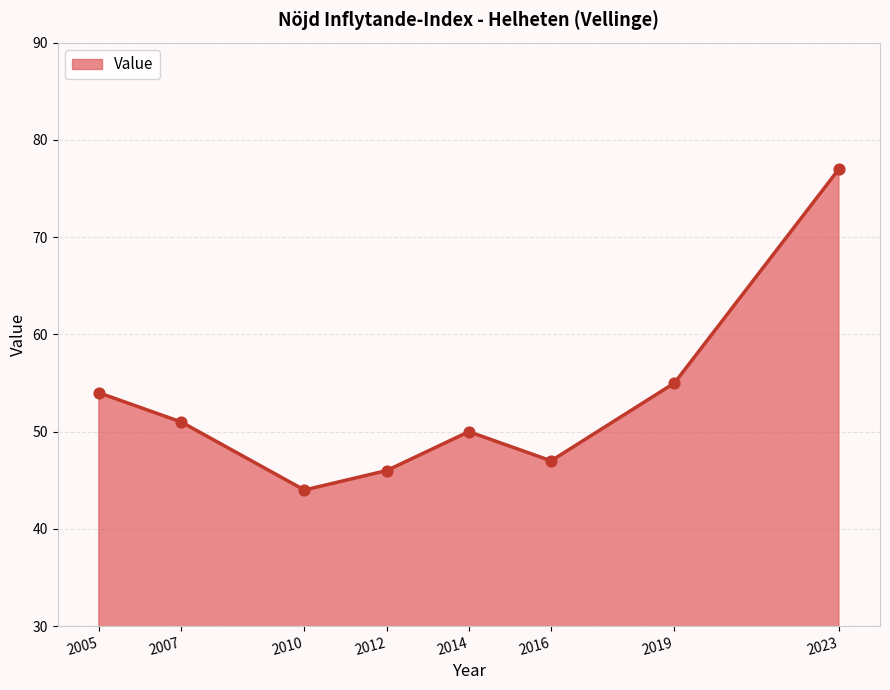

Which has a higher value, 2005 or 2010?

2005